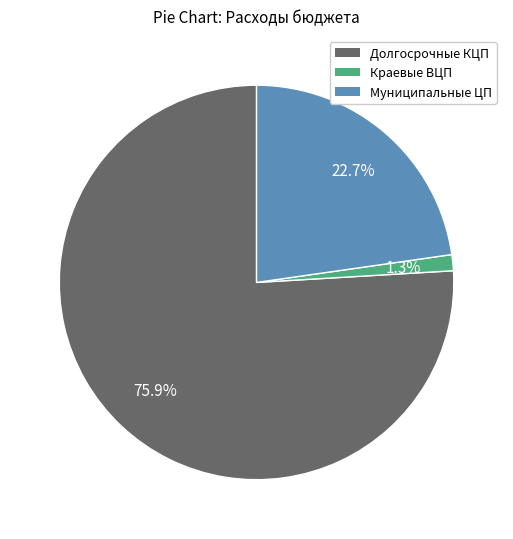

Combined, do Долгосрочные КЦП and Краевые ВЦП account for over 50%?

Yes